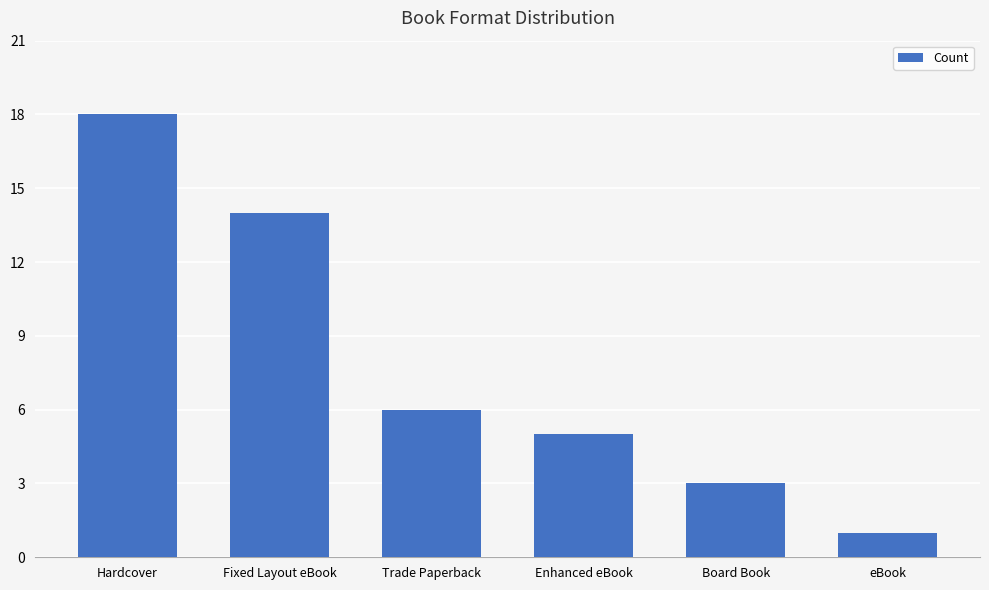

What is the ratio of the value at Hardcover to the value at Enhanced eBook?

3.6